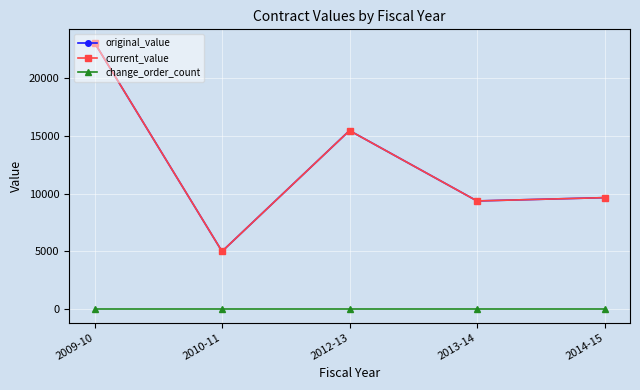

Is this an area chart (filled region under the line)?

No